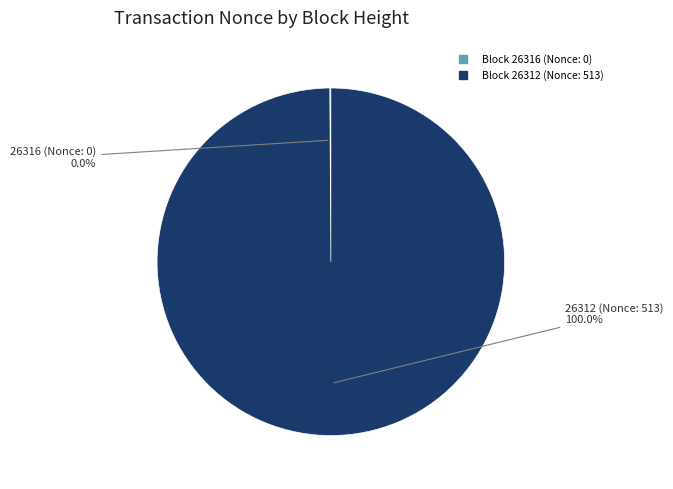

Count the number of slices in the pie.

2